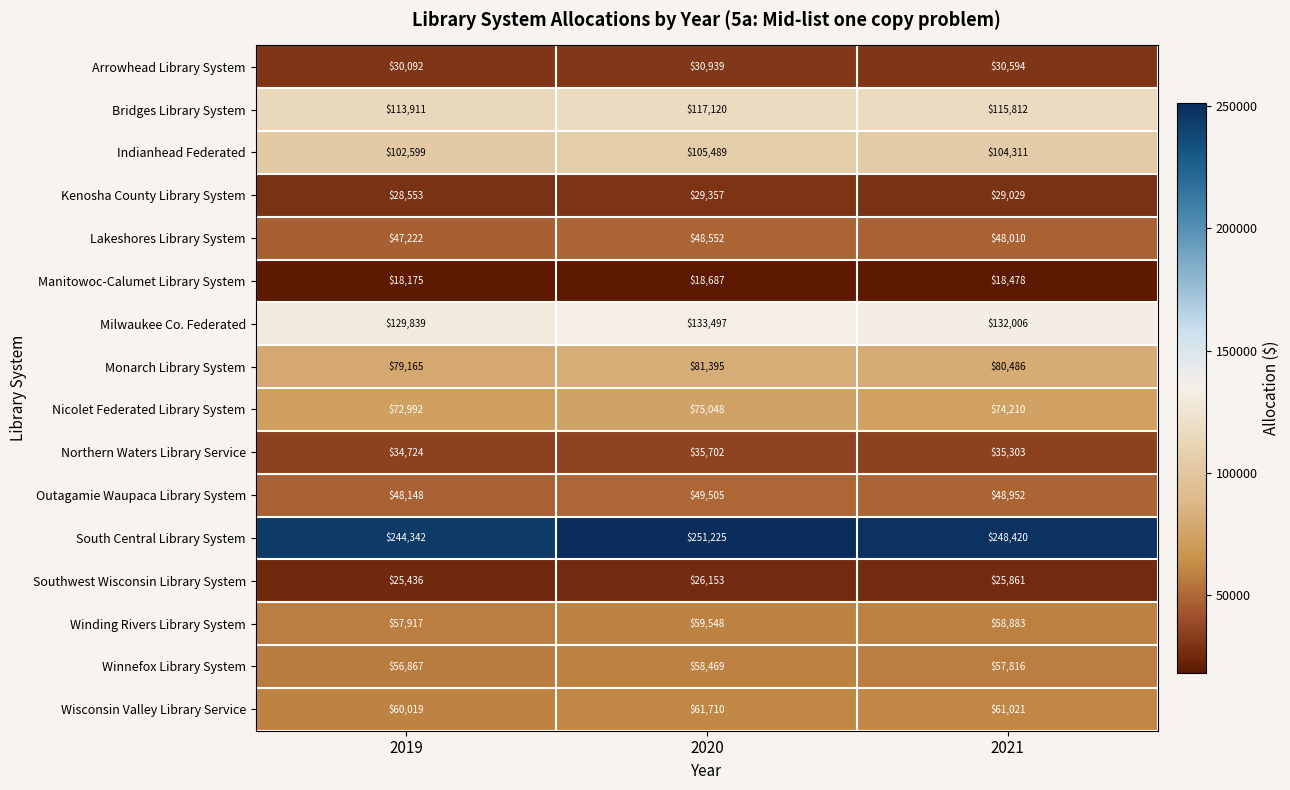

Which series has the largest total across all categories?

South Central Library System